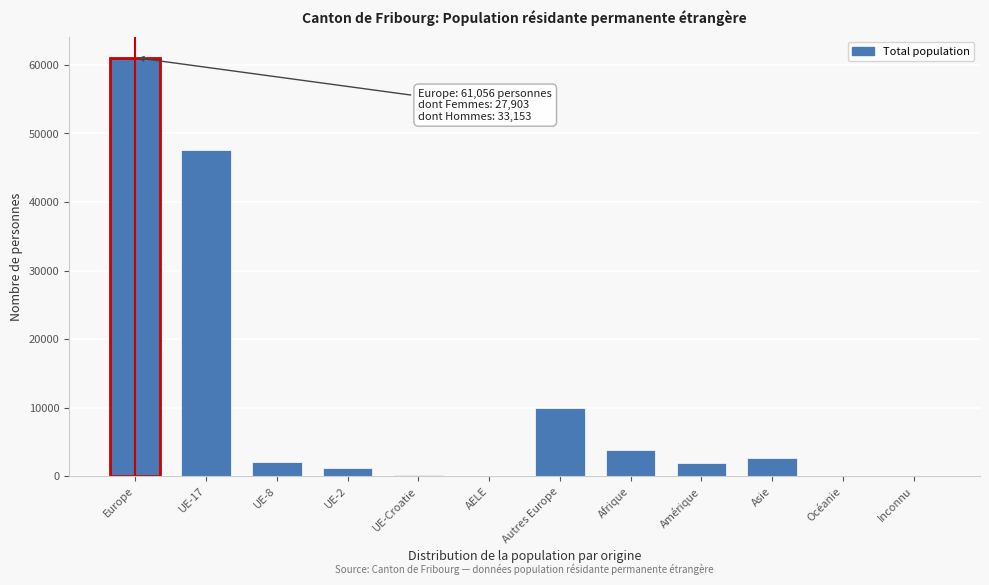

The value at Afrique is 6895. True or false?

False